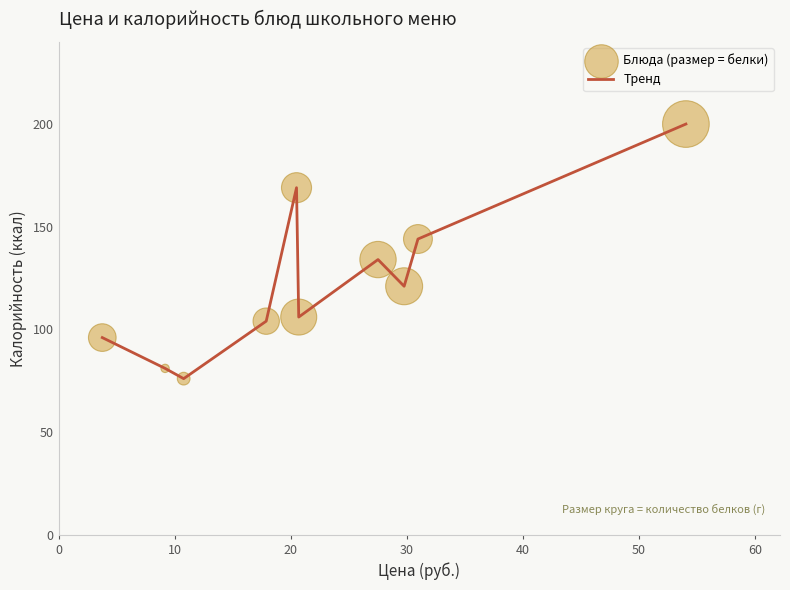

What is the minimum value shown in the chart?

76